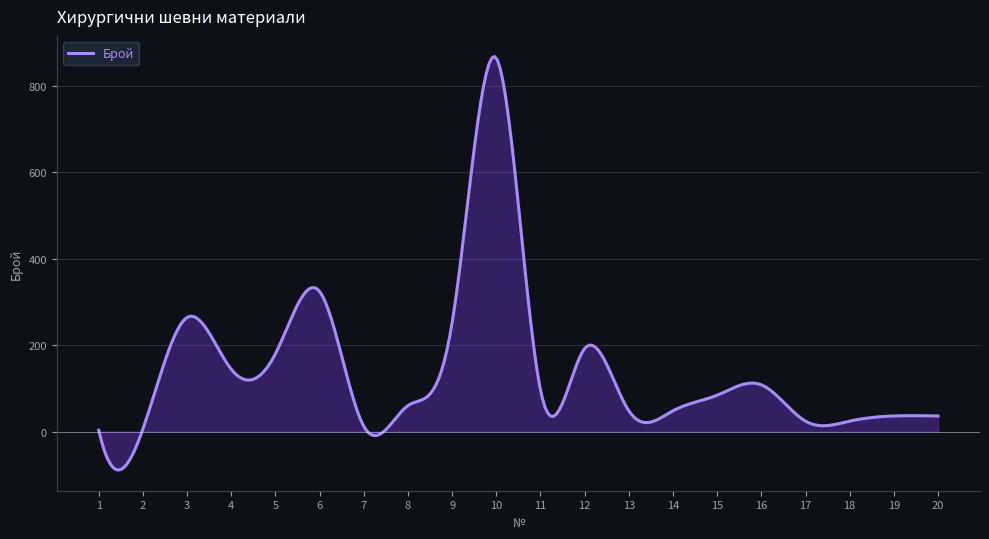

What is the smallest value displayed?

-89.1